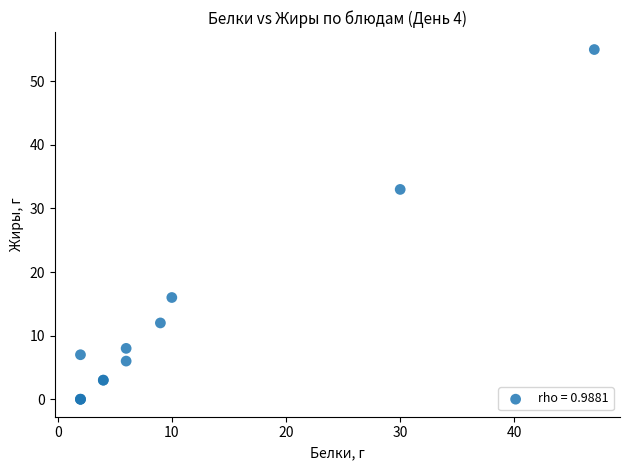

What Y value in the scatter plot is closest to 27?

33